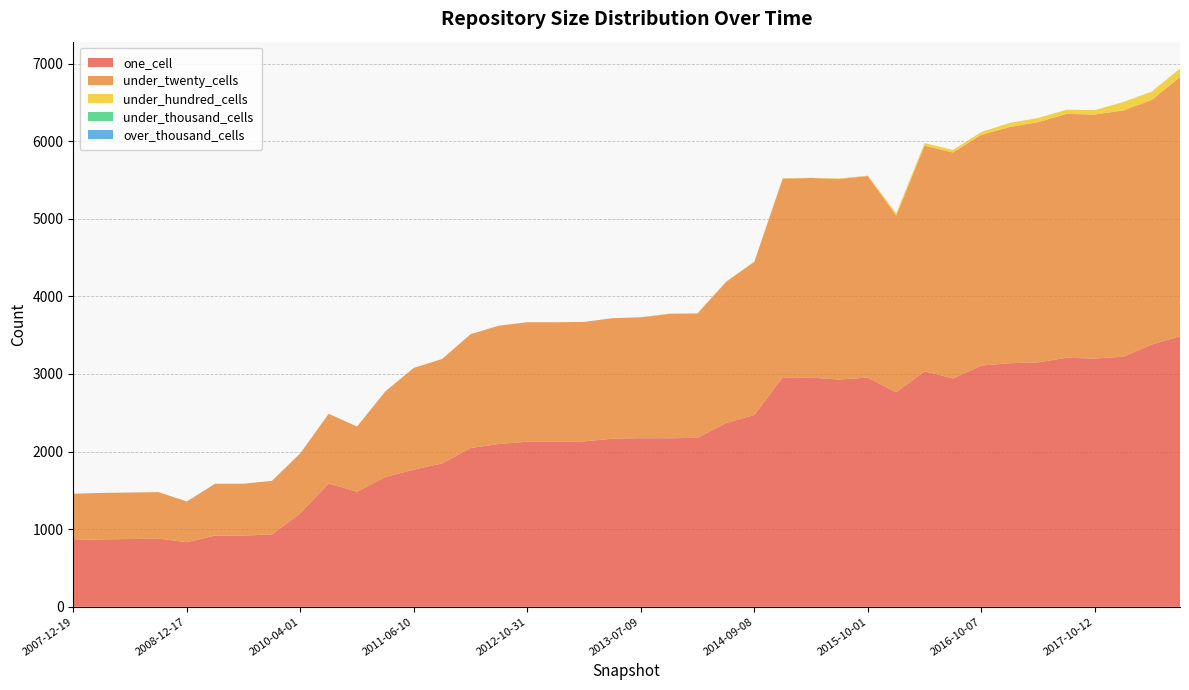

Reading right to left, list all the values displayed in this chart.

one_cell: 3486	3379	3223	3199	3209	3150	3139	3108	2943	3034	2764	2954	2929	2953	2957	2472	2367	2177	2172	2173	2166	2131	2127	2127	2098	2046	1848	1767	1673	1483	1589	1205	932	918	918	832	879	873	869	859
under_twenty_cells: 3341	3152	3173	3145	3143	3096	3043	2975	2911	2908	2277	2597	2585	2572	2561	1974	1818	1603	1602	1558	1553	1540	1540	1540	1525	1467	1346	1312	1104	840	898	773	691	668	668	525	599	599	599	598
under_hundred_cells: 109	108	109	57	54	54	54	36	34	34	30	6	6	5	5	5	5	5	5	0	0	0	0	0	0	0	0	0	0	0	0	0	0	0	0	0	0	0	0	0
under_thousand_cells: 0	0	0	0	0	0	0	0	0	0	0	0	0	0	0	0	0	0	0	0	0	0	0	0	0	0	0	0	0	0	0	0	0	0	0	0	0	0	0	0
over_thousand_cells: 0	0	0	0	0	0	0	0	0	0	0	0	0	0	0	0	0	0	0	0	0	0	0	0	0	0	0	0	0	0	0	0	0	0	0	0	0	0	0	0